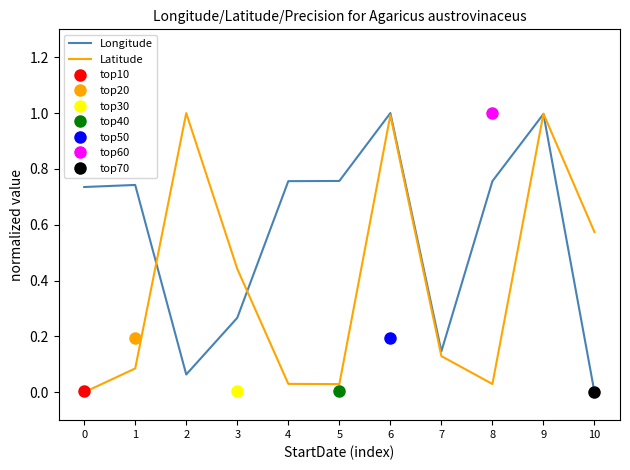

What is the highest value of the Latitude series?

1.0